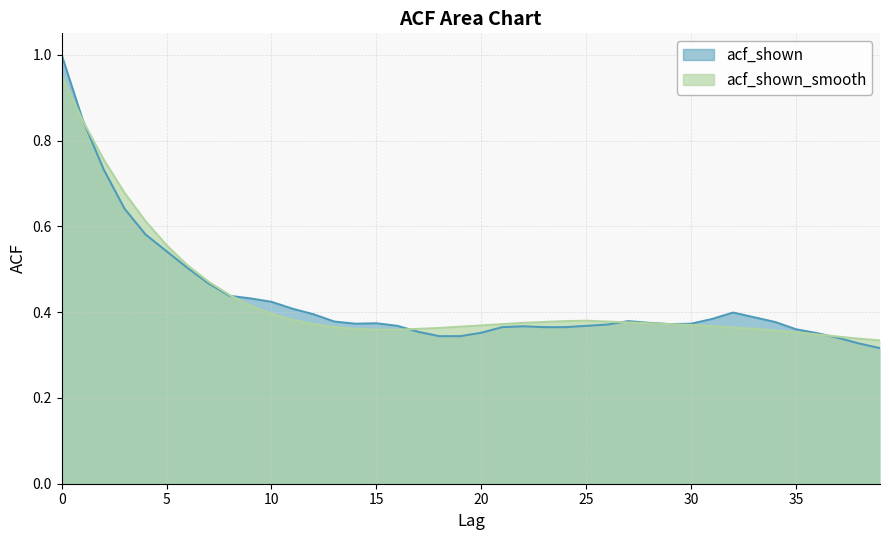

Does the chart display data point markers on the line(s)?

No